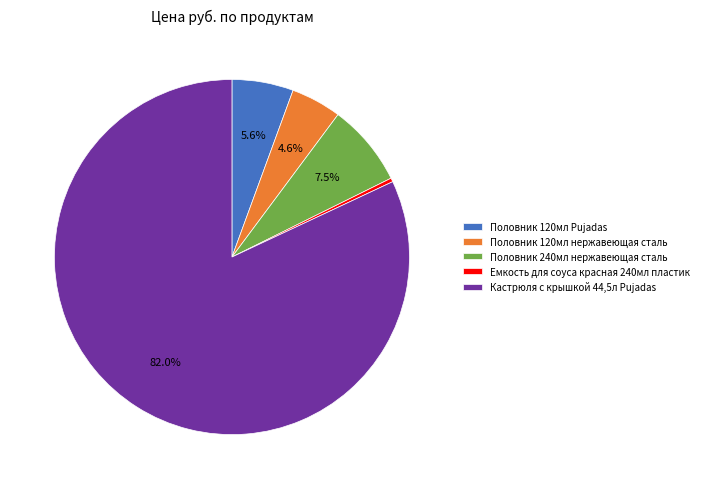

Approximately how many times larger is the value at Половник 120мл нержавеющая сталь compared to Кастрюля с крышкой 44,5л Pujadas?

0.1